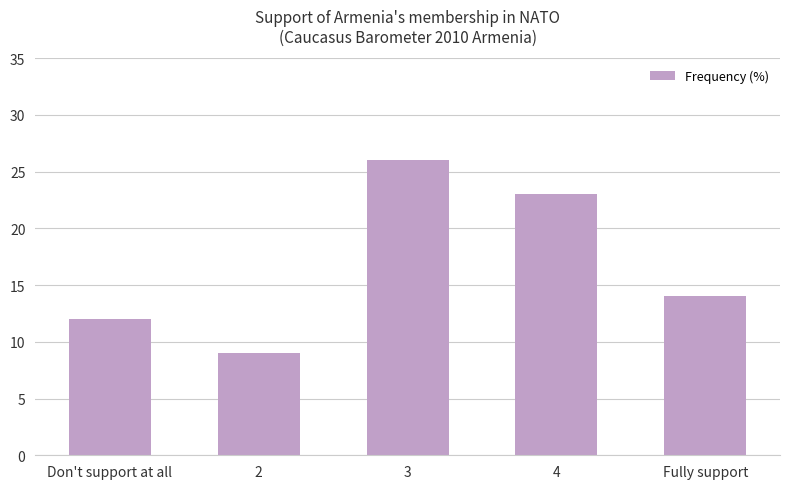

Reading left to right, list all the values displayed in this chart.

Don't support at all=12	2=9	3=26	4=23	Fully support=14